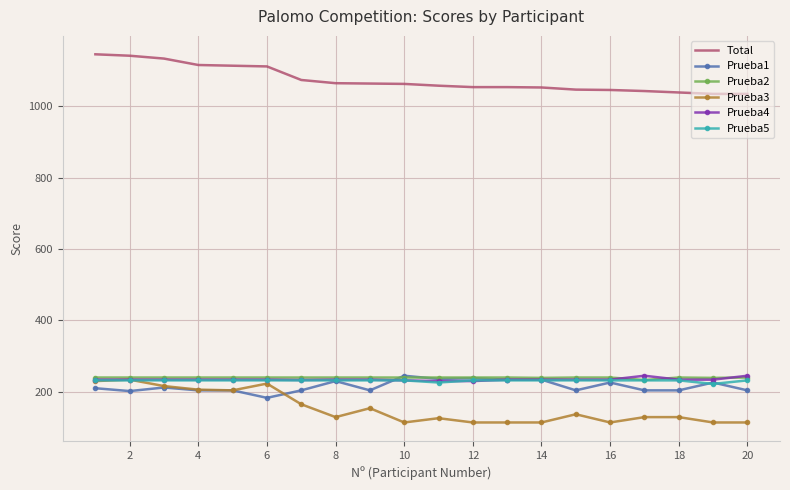

What is the sum of all Prueba1 values?

4308